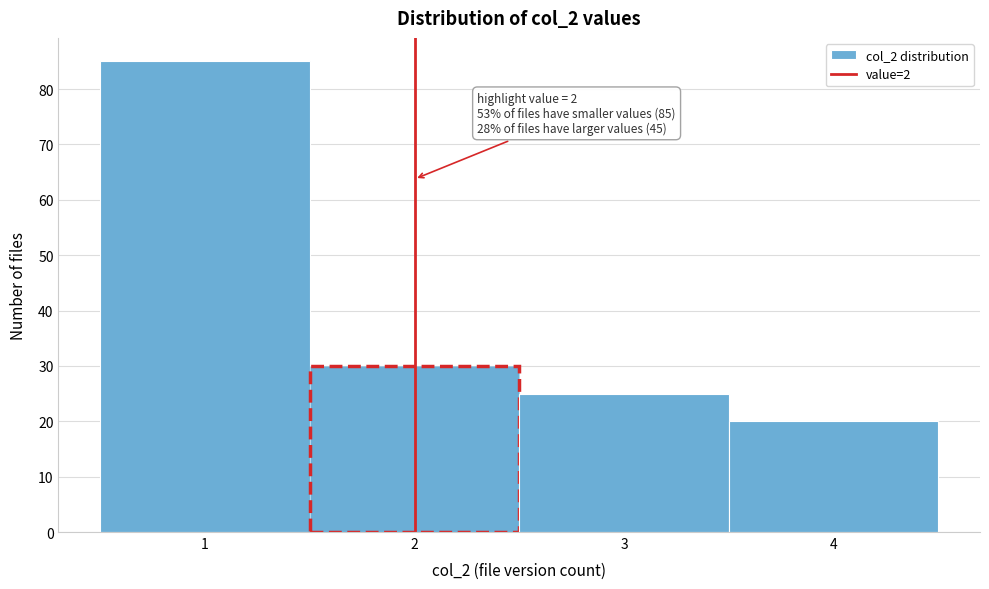

Over which range of the x-axis is the bar tallest?

0.5 to 1.5